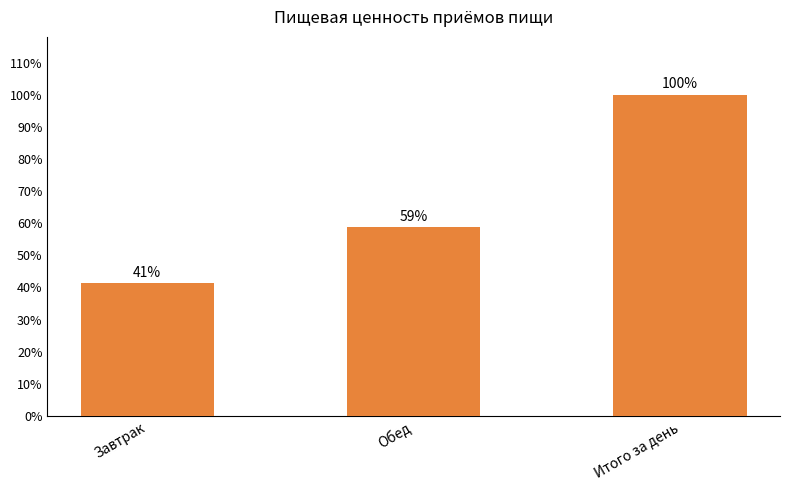

Are the bars horizontal?

No